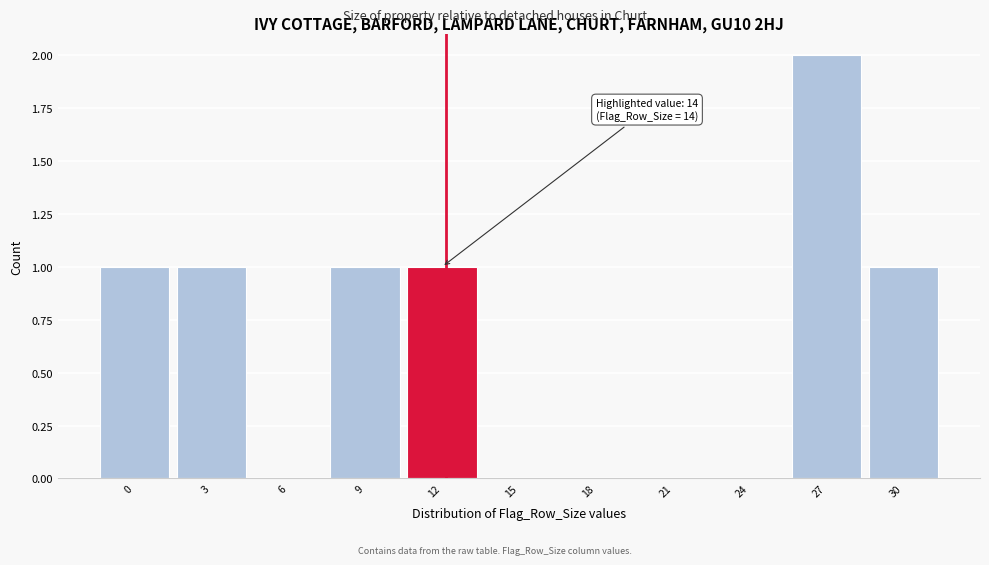

Reading left to right, transcribe all the data shown in this chart.

0=1	3=1	6=0	9=1	12=1	15=0	18=0	21=0	24=0	27=2	30=1